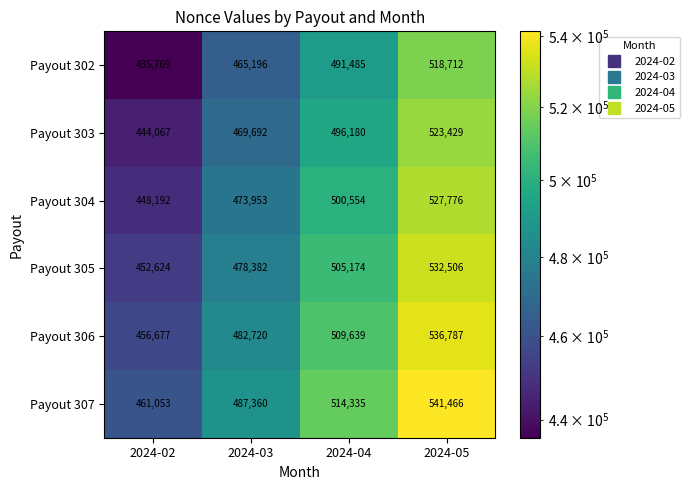

What is the maximum value for Payout 305?

532506